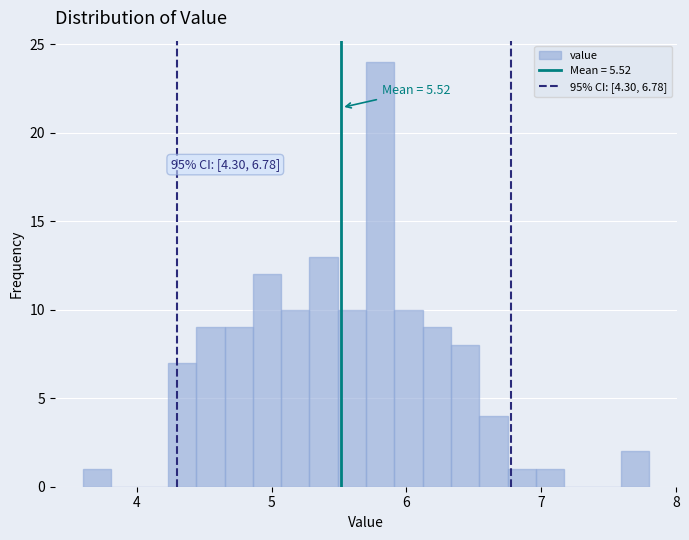

Around what value on the x-axis is the tallest bar? Give the approximate position of its centre, as read against the axis.

5.8